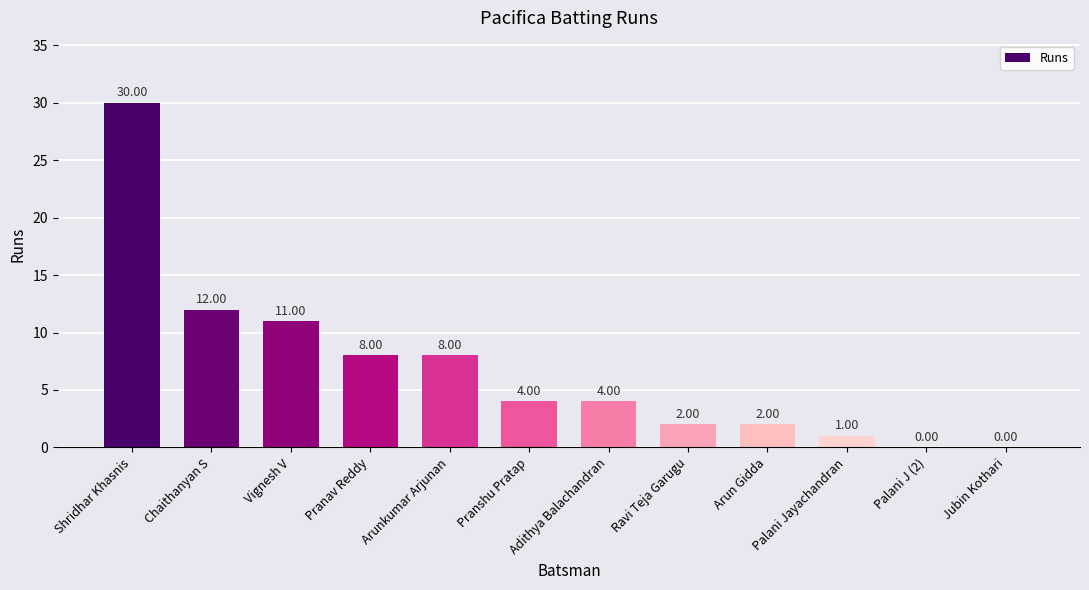

How many data points does each series have?

12